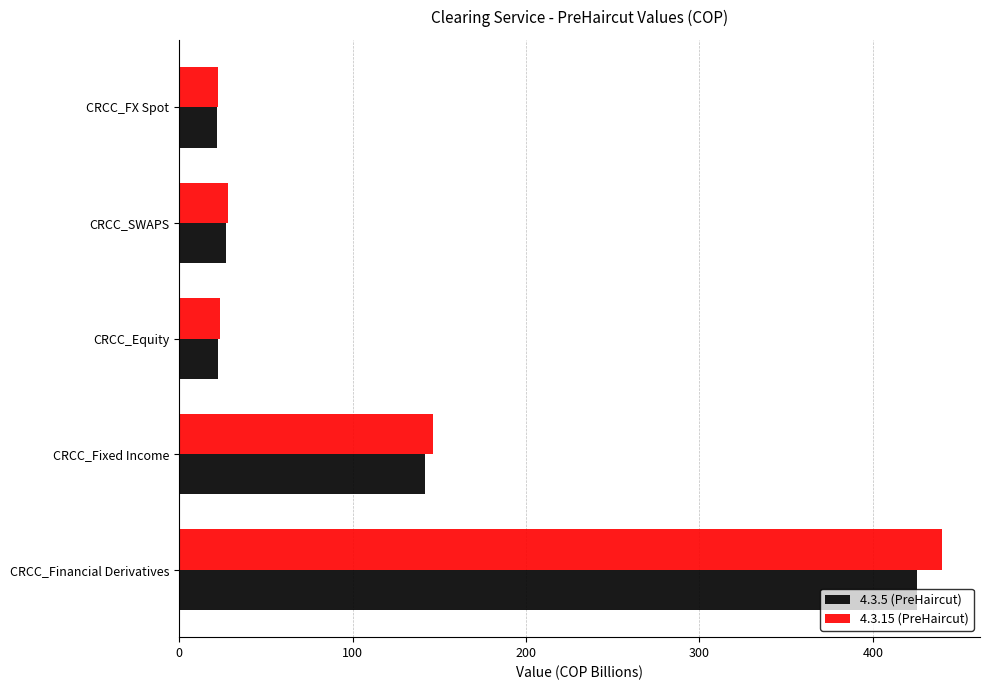

How many categories are shown in the chart?

5